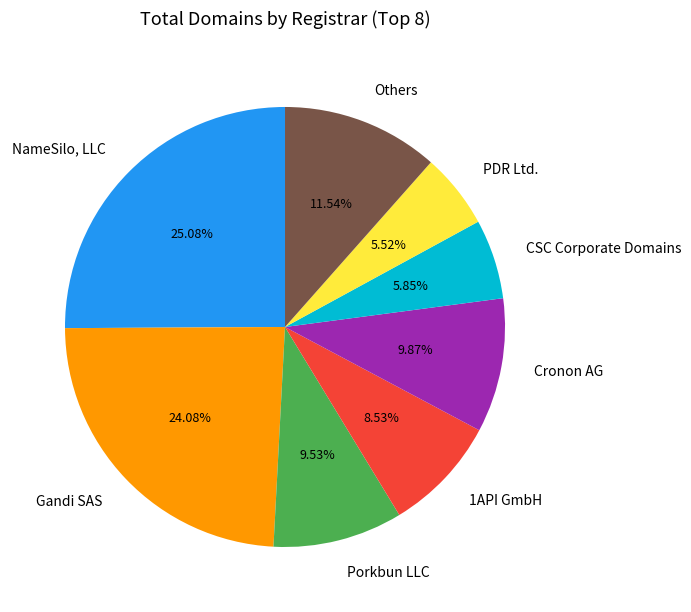

Rank the categories by value from highest to lowest.

NameSilo, LLC, Gandi SAS, Others, Cronon AG, Porkbun LLC, 1API GmbH, CSC Corporate Domains, PDR Ltd.